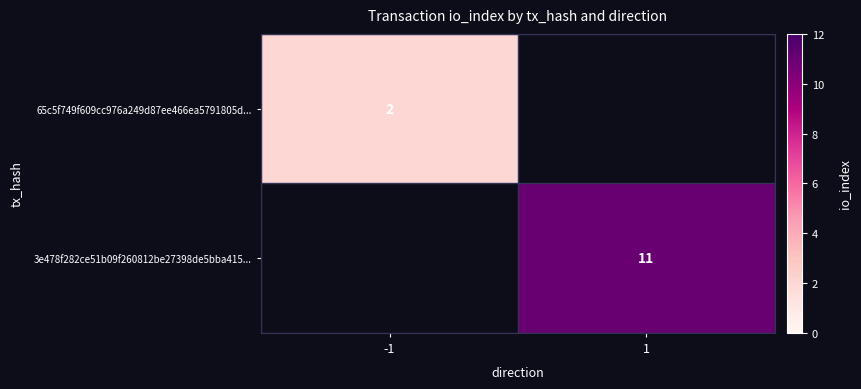

The 65c5f749f609cc976a249d87ee466ea5791805d... series shows 2 at -1. True or false?

True